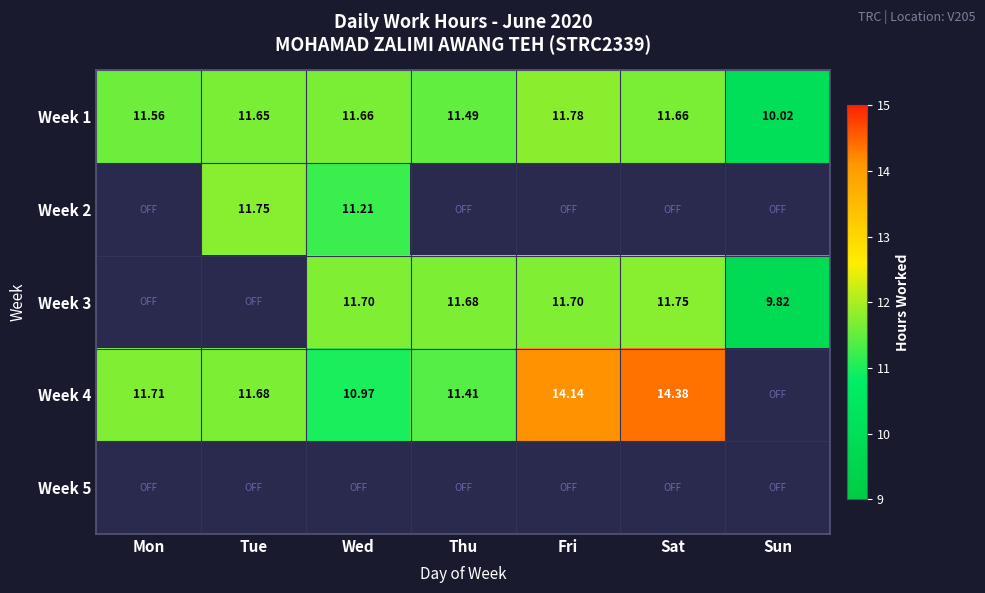

Where does the Week 1 series first go above 11?

Mon